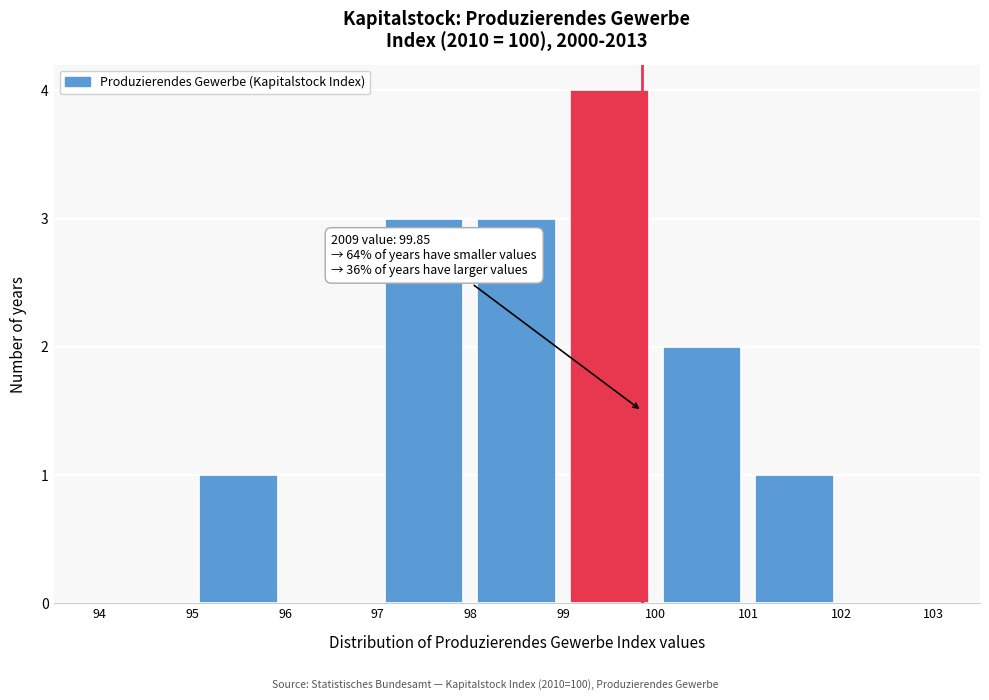

Which range on the x-axis has the tallest bar?

99 to 100